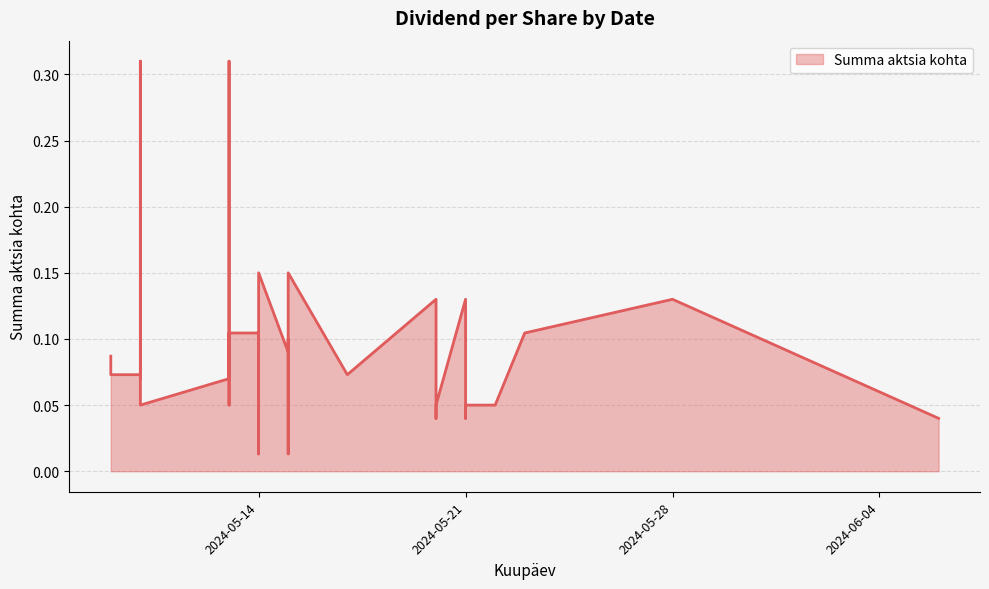

What is the sum of all values?

3.0